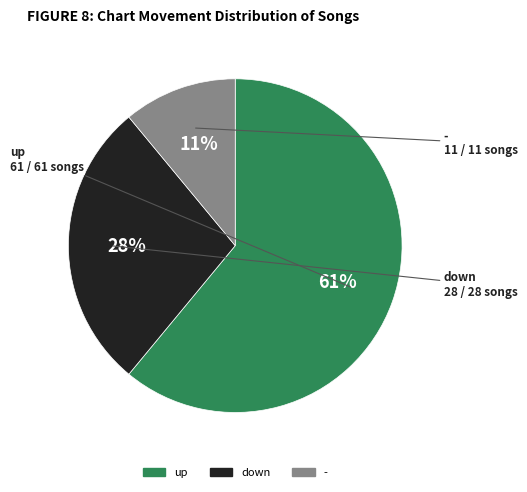

Is there any slice that represents more than half of the pie?

Yes